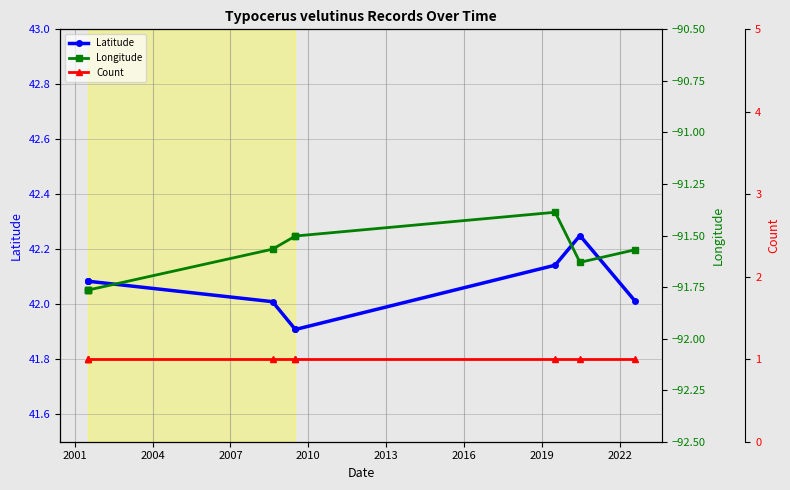

The Latitude series shows 16.4 at 2016. True or false?

False